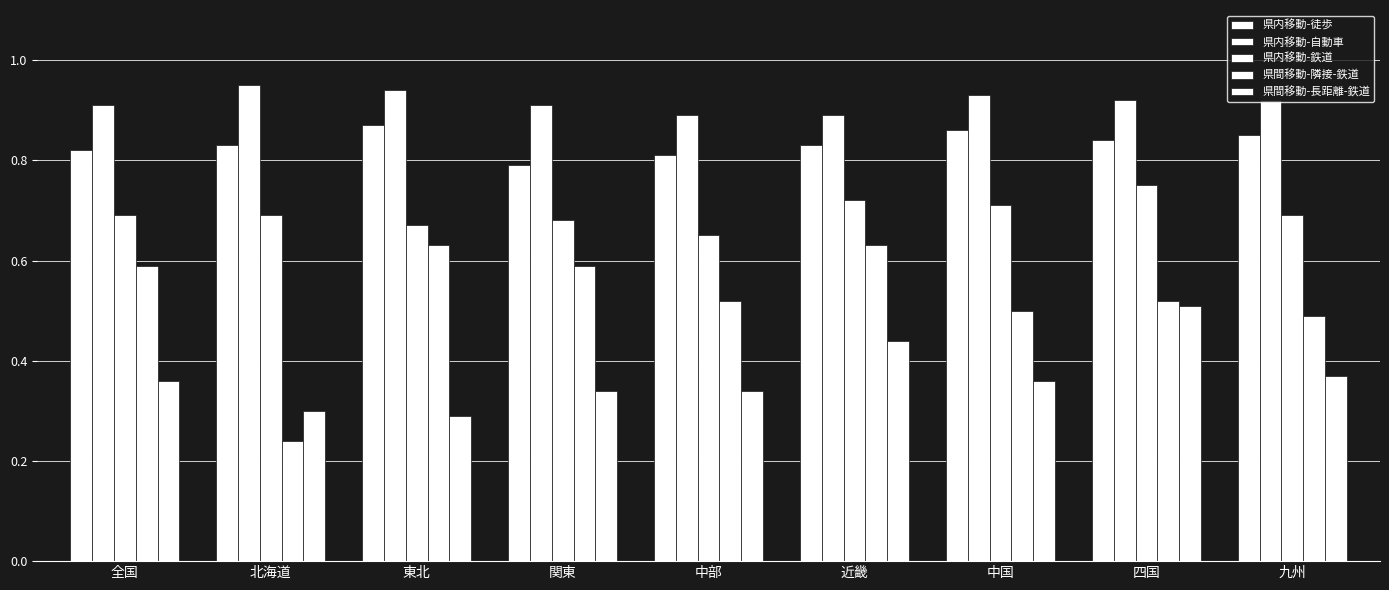

How many 県内移動-徒歩 values are between 0 and 1?

9